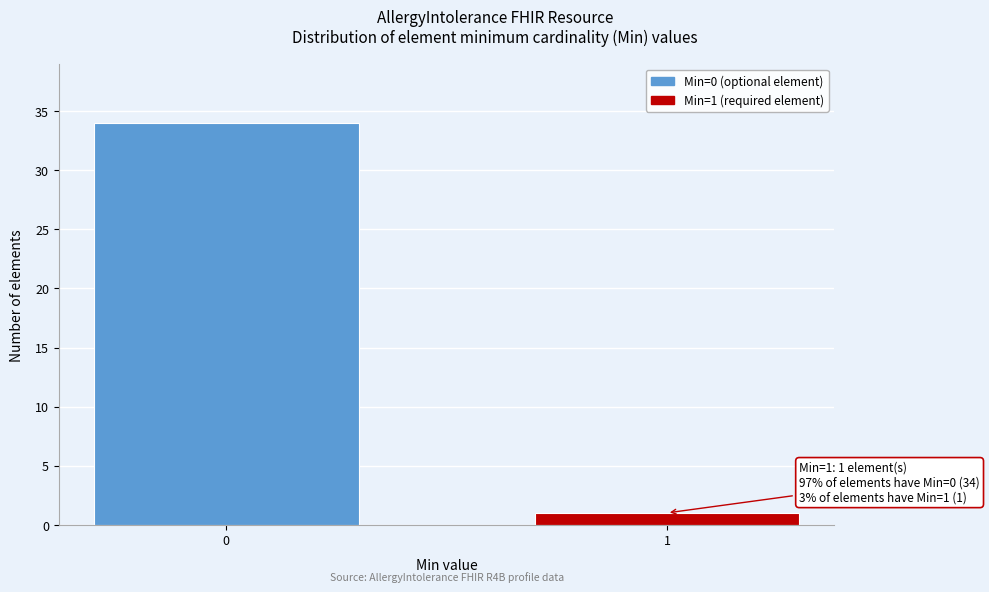

Reading right to left, what are all the values shown in this chart?

1=1	0=34